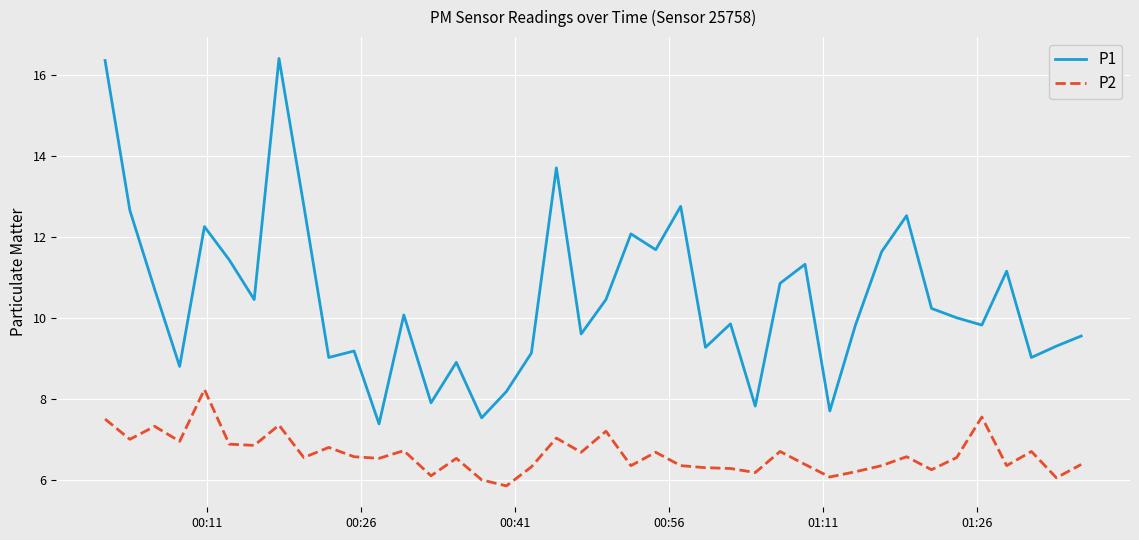

Which series has the largest total across all categories?

P1